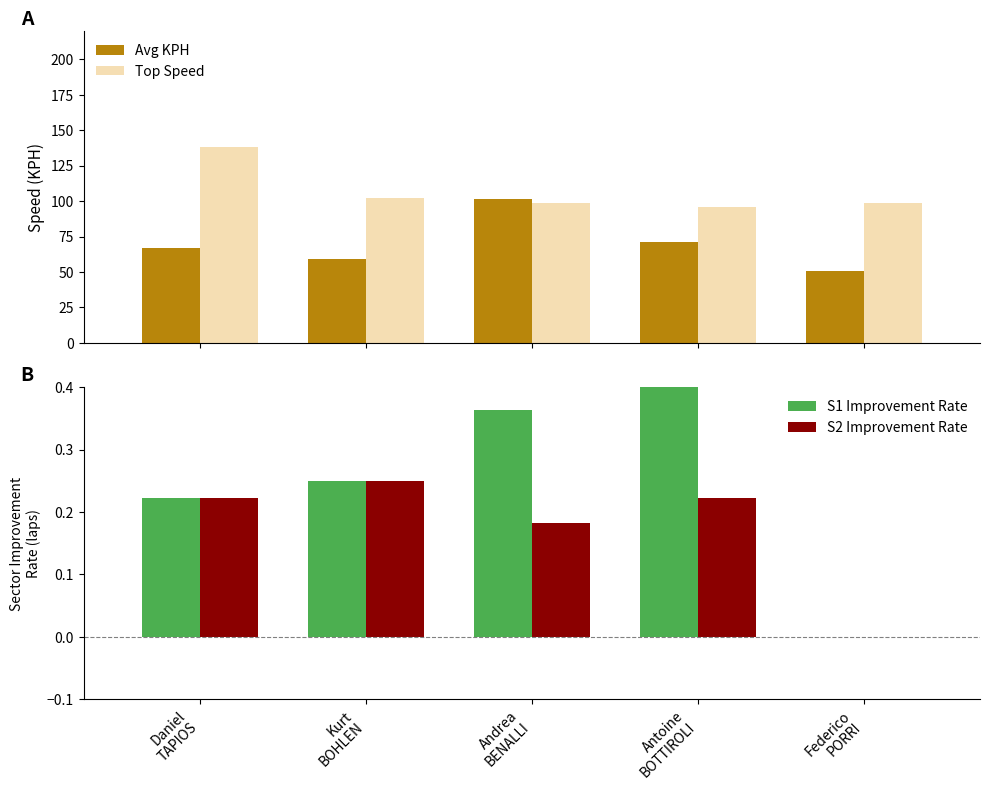

Count the S1 Improvement Rate values in the range 0 to 1.

5